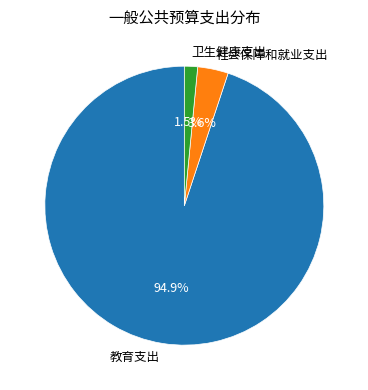

What is the ratio of the value at 卫生健康支出 to the value at 社会保障和就业支出?

0.4